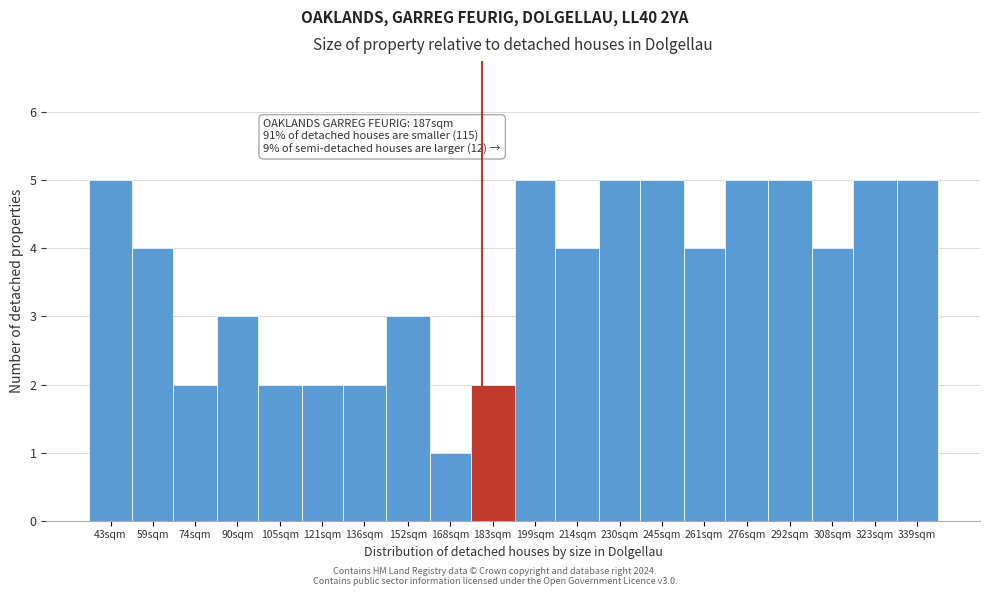

Reading right to left, extract all data points from this chart.

5	5	4	5	5	4	5	5	4	5	2	1	3	2	2	2	3	2	4	5